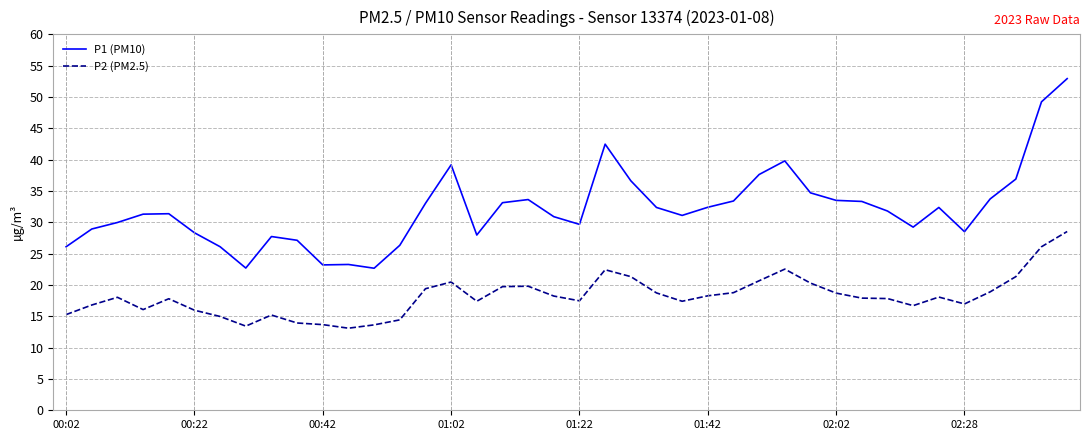

Rank the series by their average value, from highest to lowest.

P1 (PM10), P2 (PM2.5)